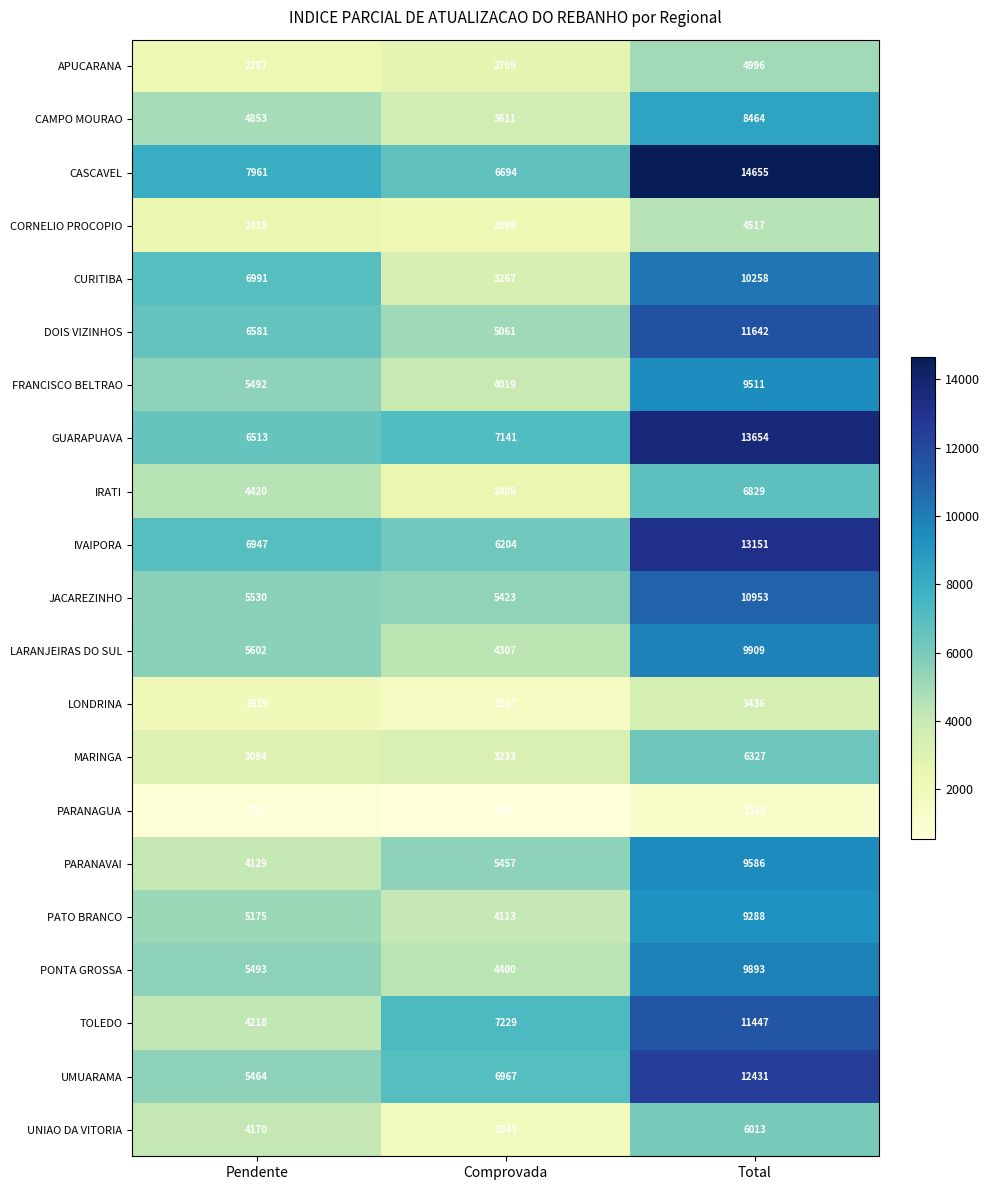

How many distinct data groups are displayed?

21